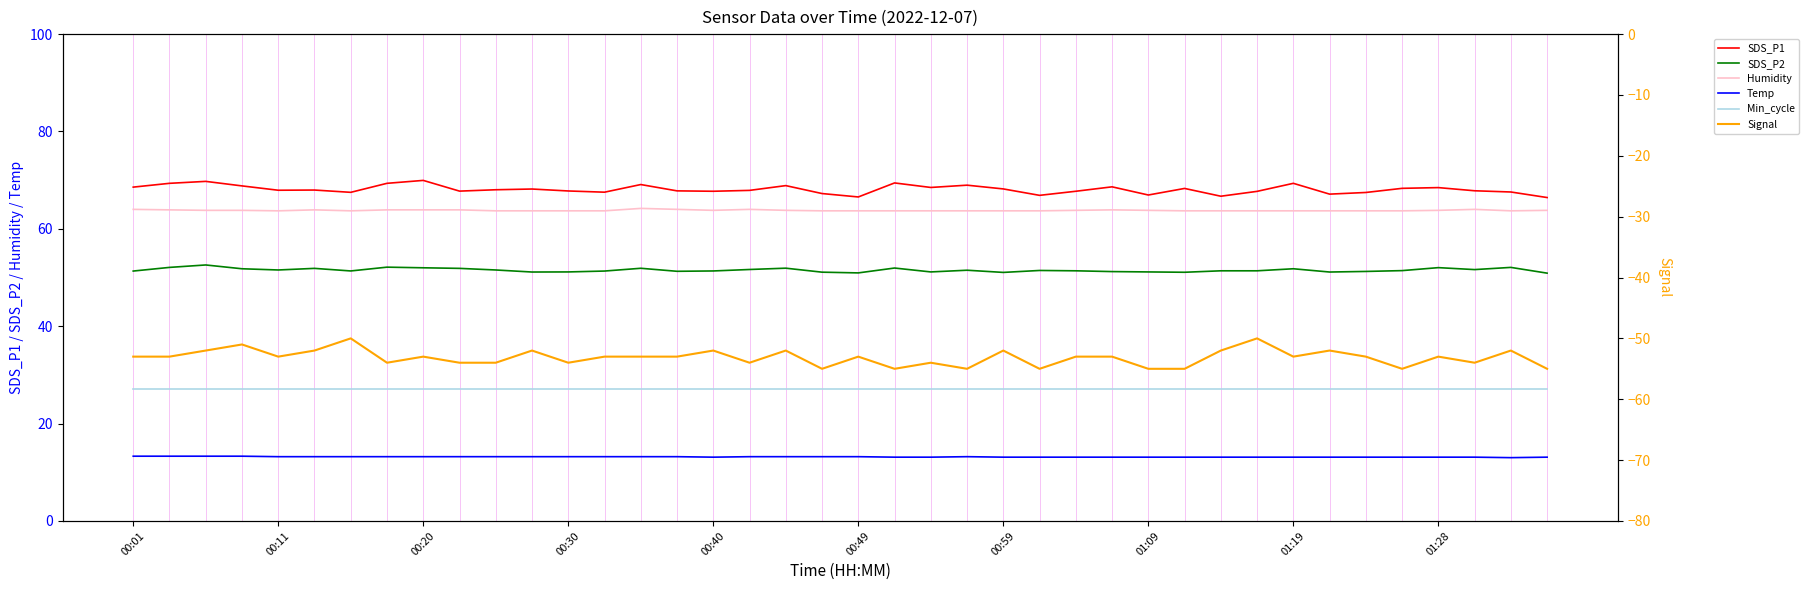

What is the difference between the maximum and second lowest values in the Temp series?

0.2